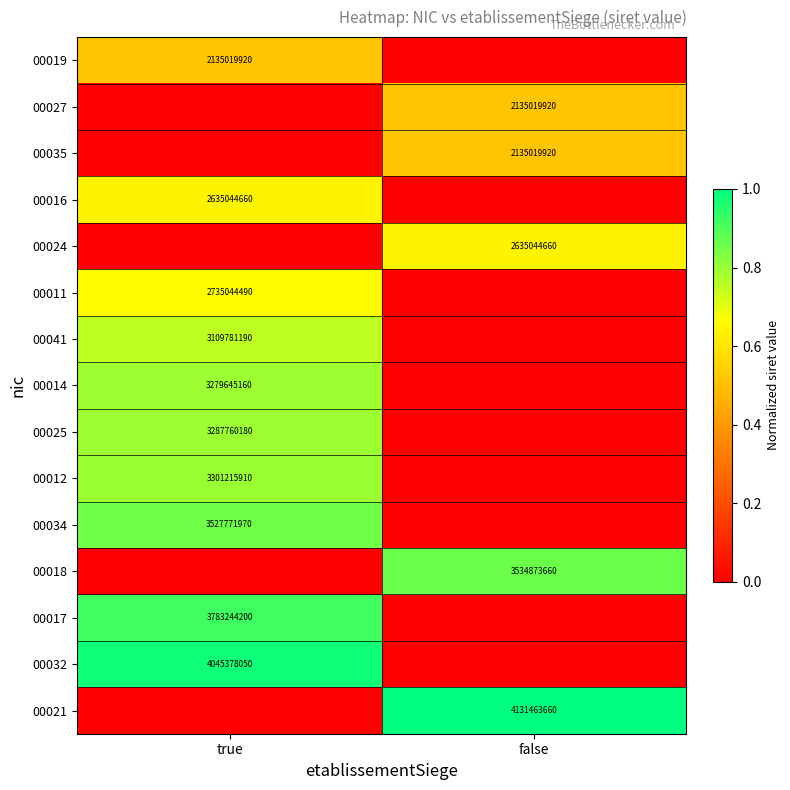

The 00021 series shows 4131463660 at false. True or false?

True